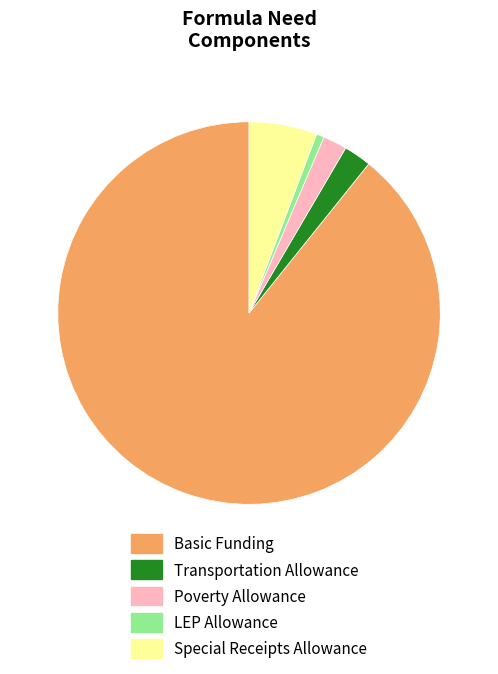

The LEP Allowance slice represents 1% of the pie. True or false?

True